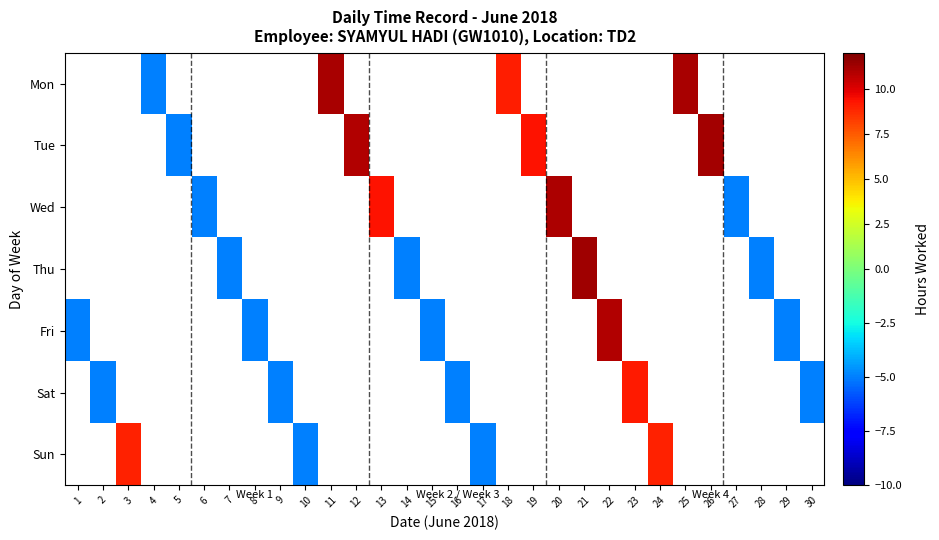

How many series are shown in this chart?

7